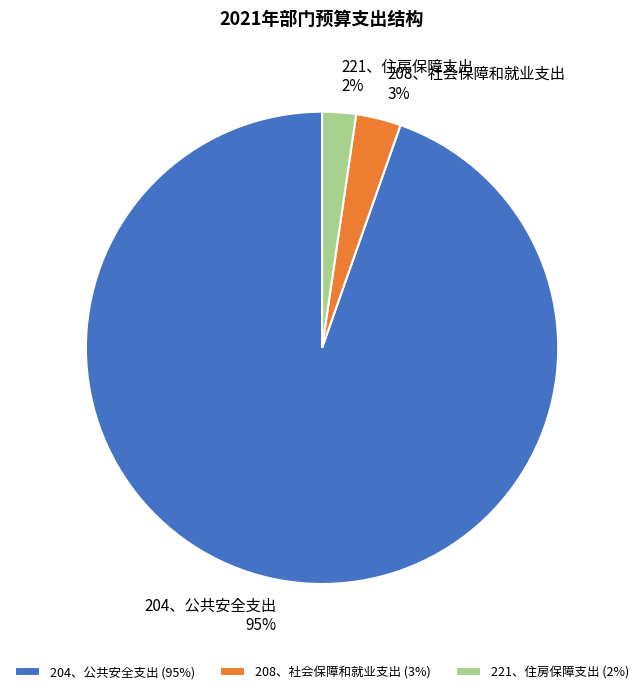

Rank the categories by value from highest to lowest.

204、公共安全支出, 208、社会保障和就业支出, 221、住房保障支出